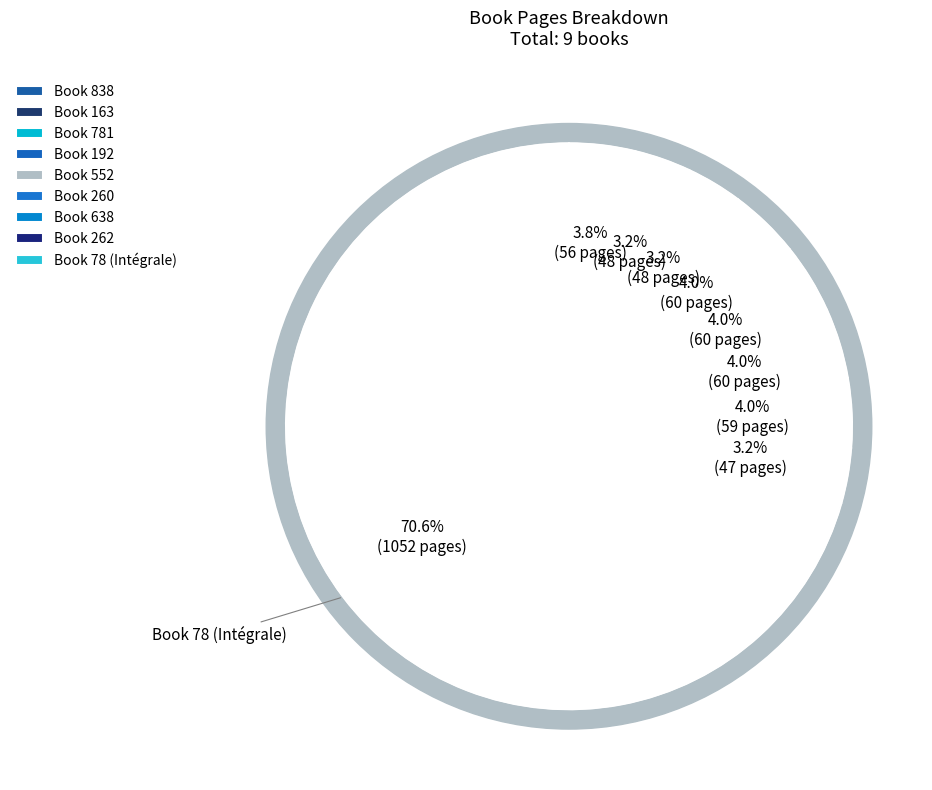

To the nearest percent, what is the difference between the 781 and 838 slice percentages?

1%